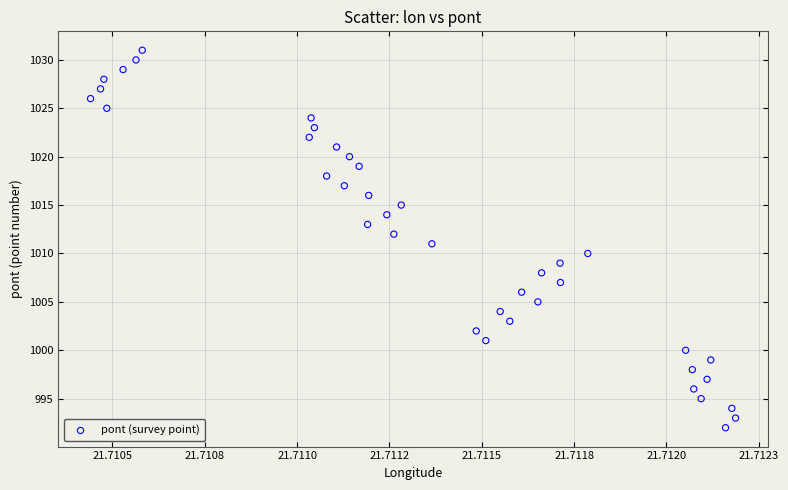

How many data points are displayed?

40